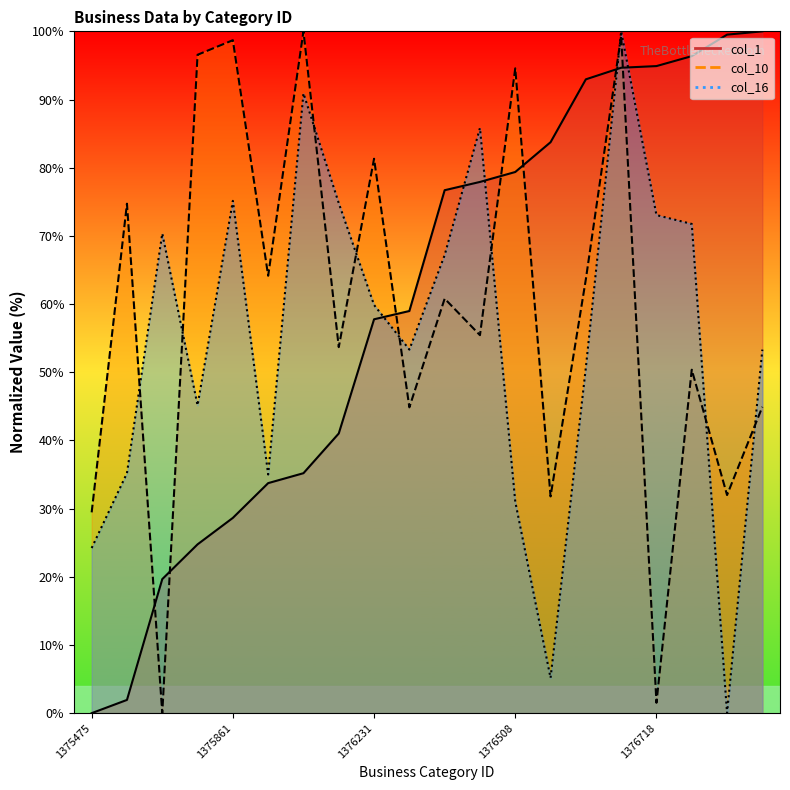

In col_10, how many points are lower than both neighbors (excluding endpoints)?

8